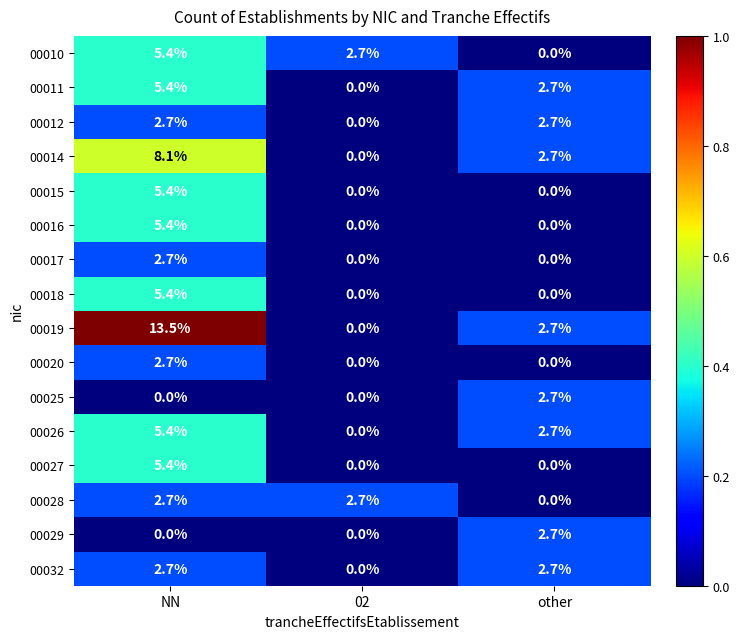

What is the average value of the 00016 series?

1.8